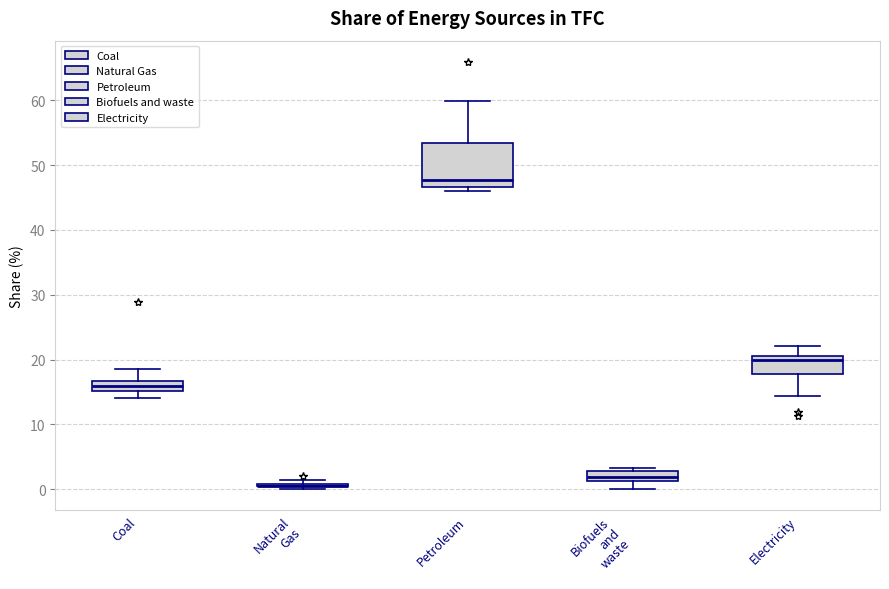

Where is the lower edge of the box for Biofuels and waste on the y-axis? The values are not printed on the chart, so give them approximately, as read against the axis.

1